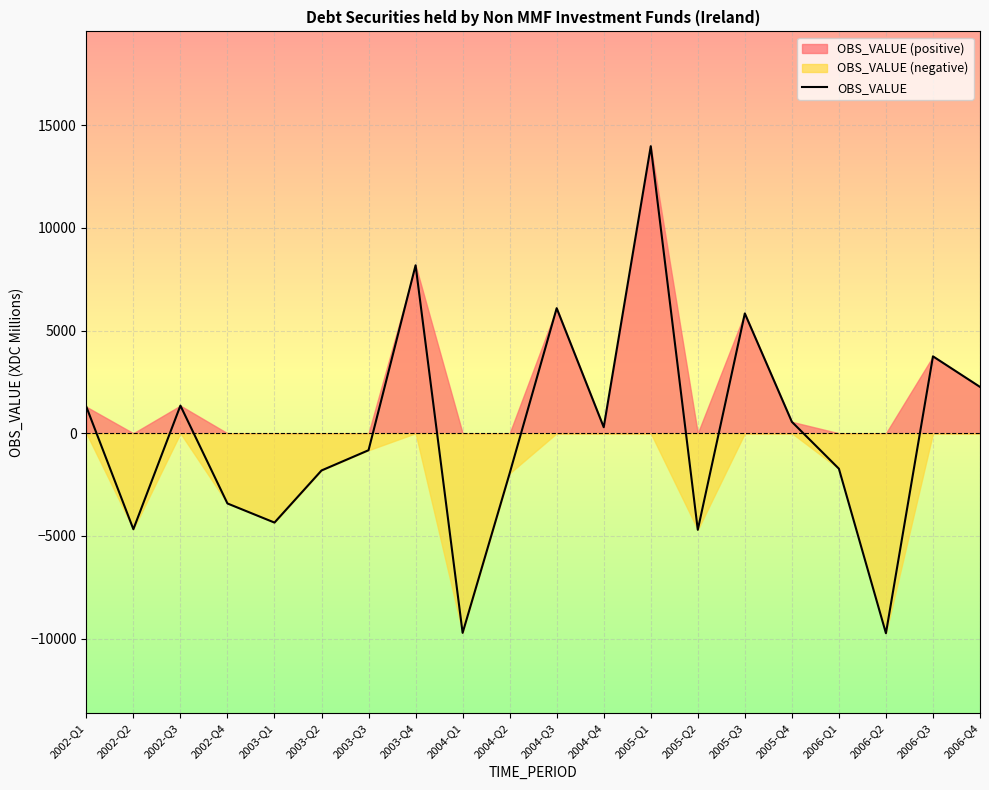

What is the difference between the values at 2005-Q3 and 2003-Q2?

7642